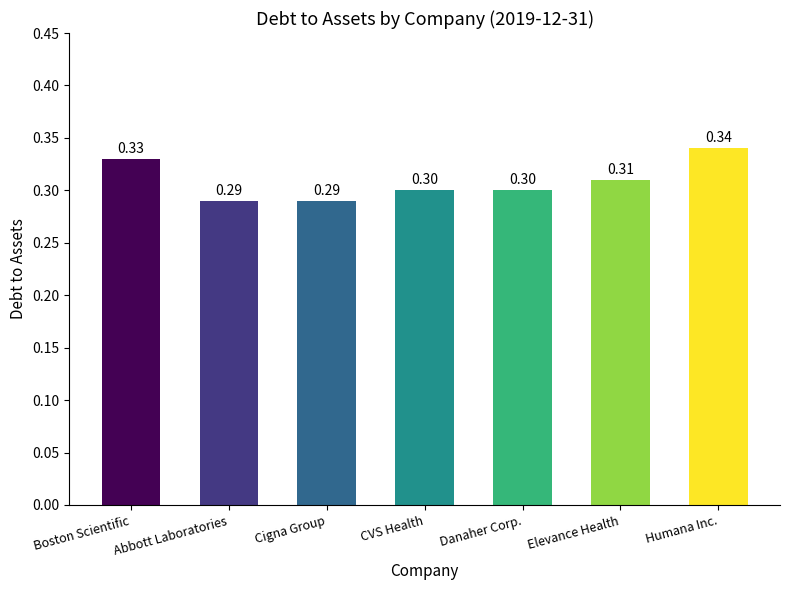

True or false: the data shows 0.2 at Cigna Group.

False